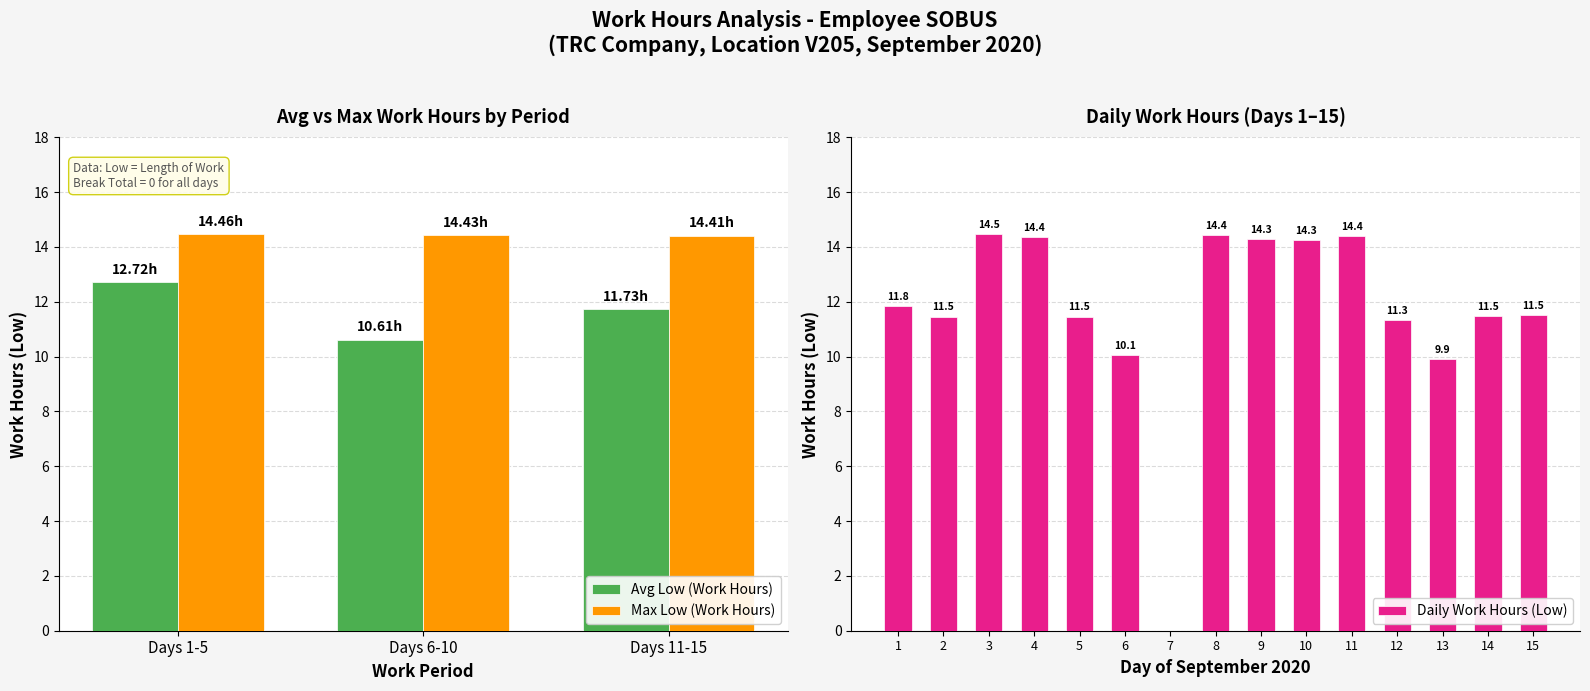

What is the sum of the Daily Work Hours (Low) values at 12 and 8?

25.8